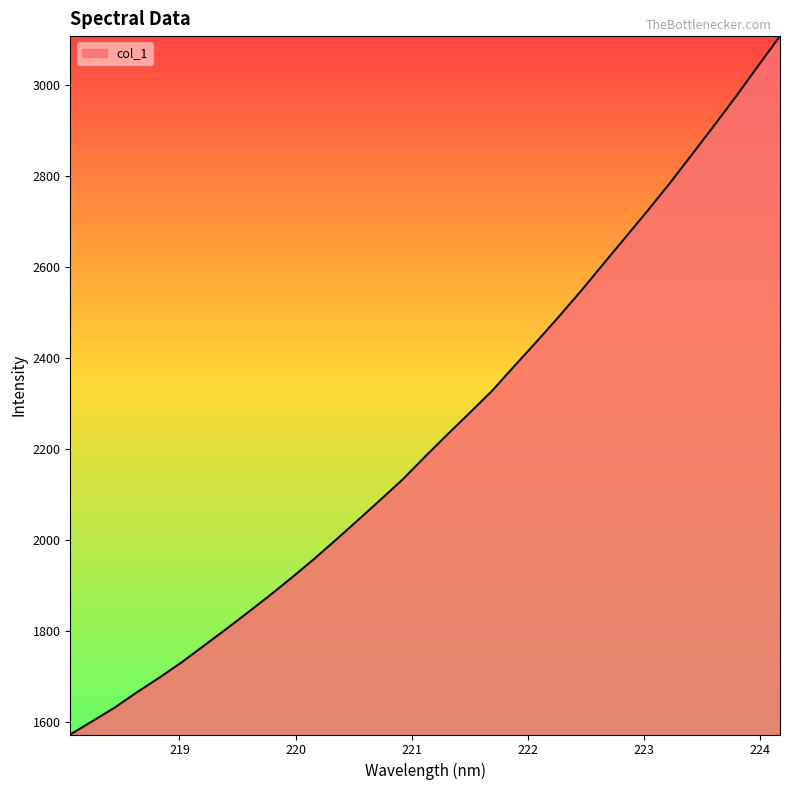

What is the difference between the maximum and minimum values?

1534.9